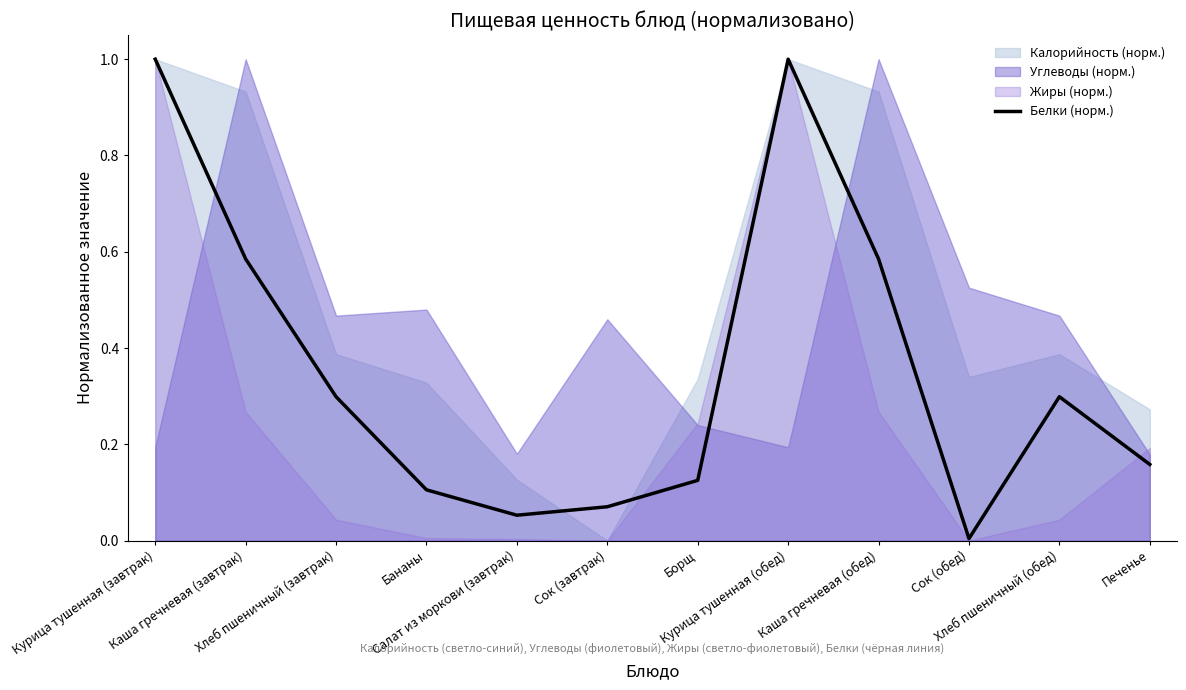

The chart shows a value of 0.1 at Борщ. True or false?

True